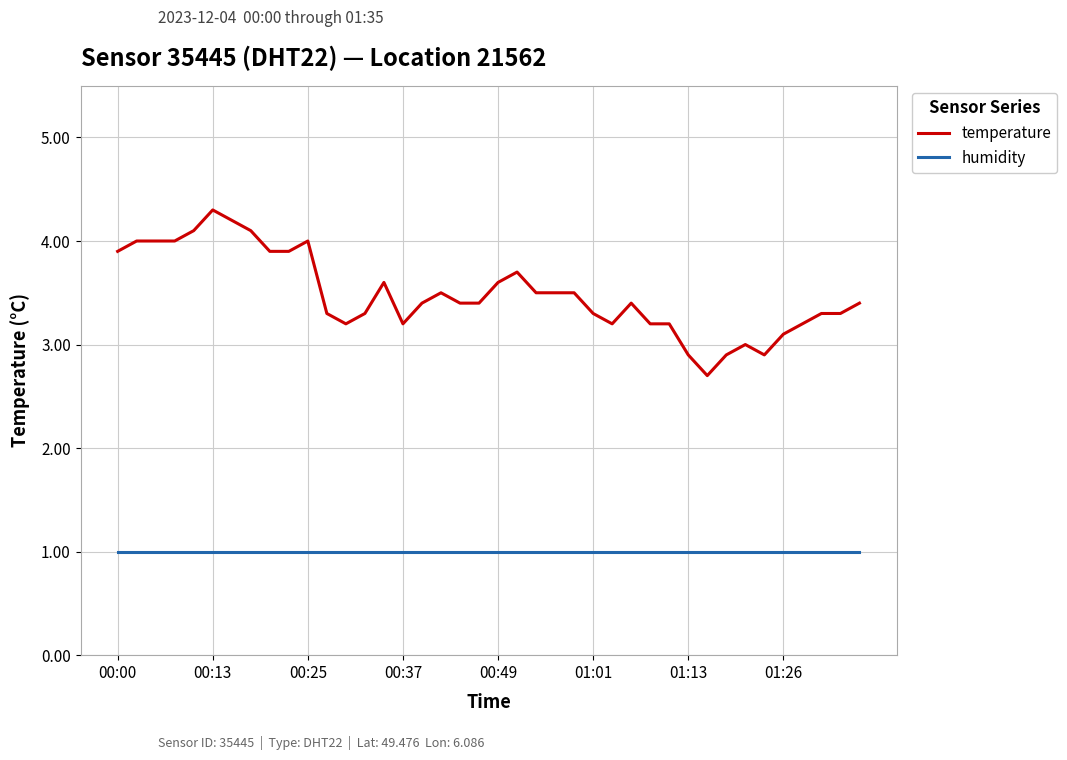

True or false: temperature and humidity intersect in this chart.

False